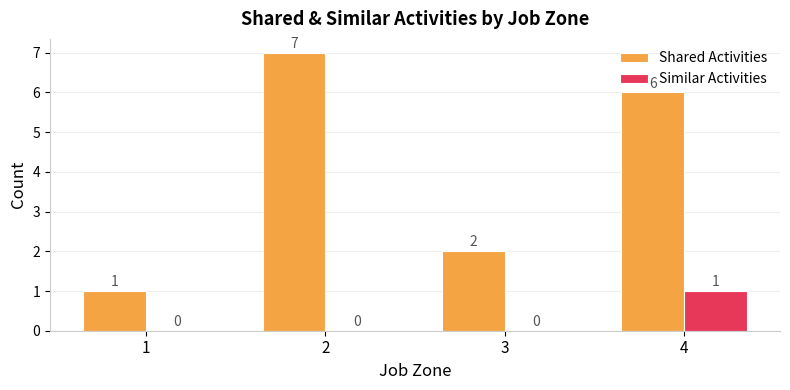

What are all the series names shown in the legend?

Shared Activities, Similar Activities